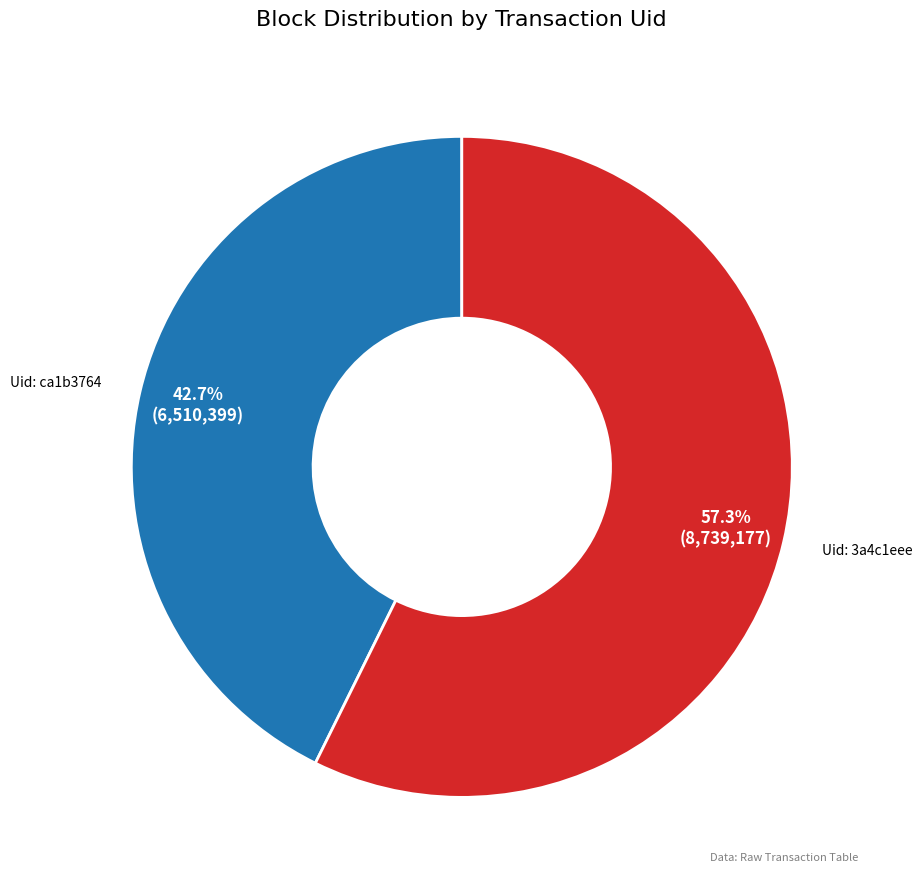

How many slices are in this pie chart?

2